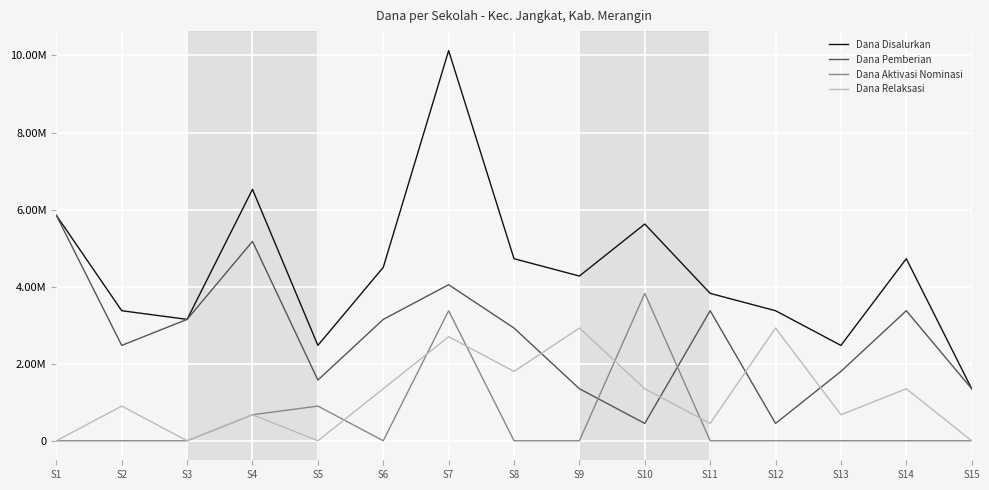

List the labels in order of Dana Pemberian value, largest first.

S1, S4, S7, S11, S14, S3, S6, S8, S2, S13, S5, S9, S15, S10, S12